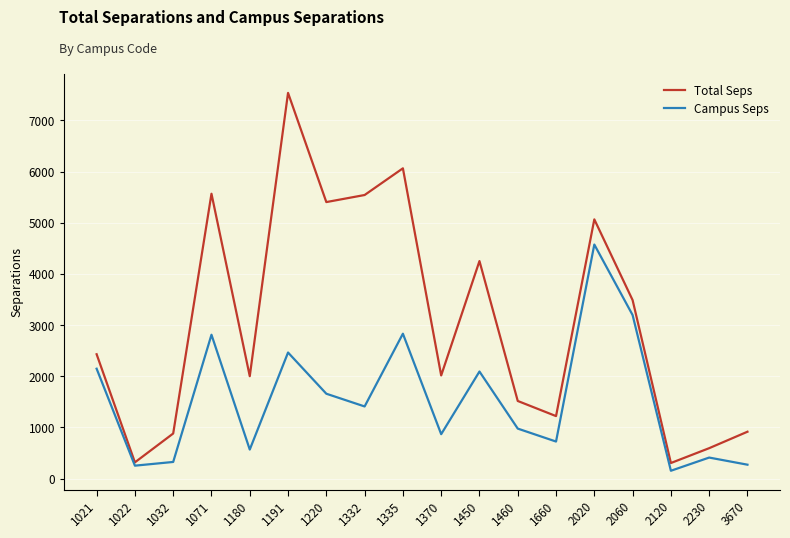

How many values in the Campus Seps series are below 1410?

9